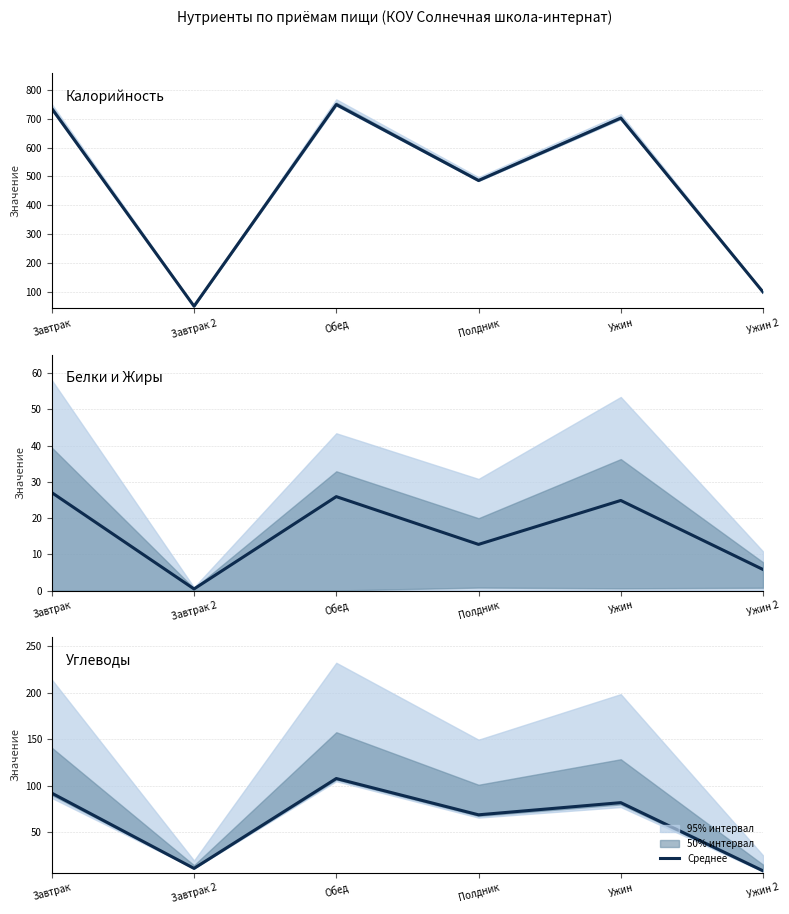

Which series has the largest total across all categories?

Калорийность